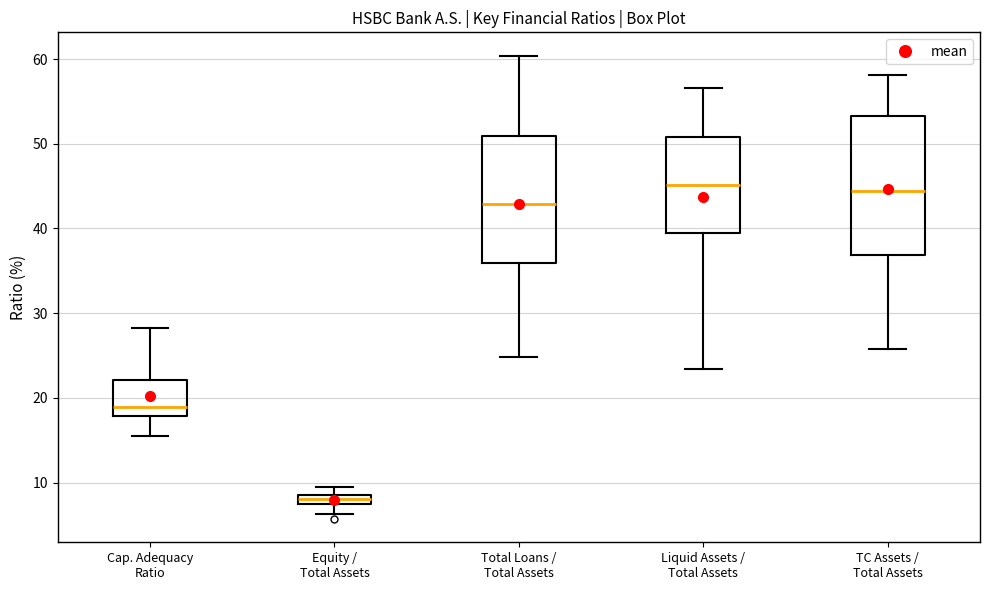

Comparing the boxes themselves (not the whiskers), which one is the tallest?

TC Assets / Total Assets